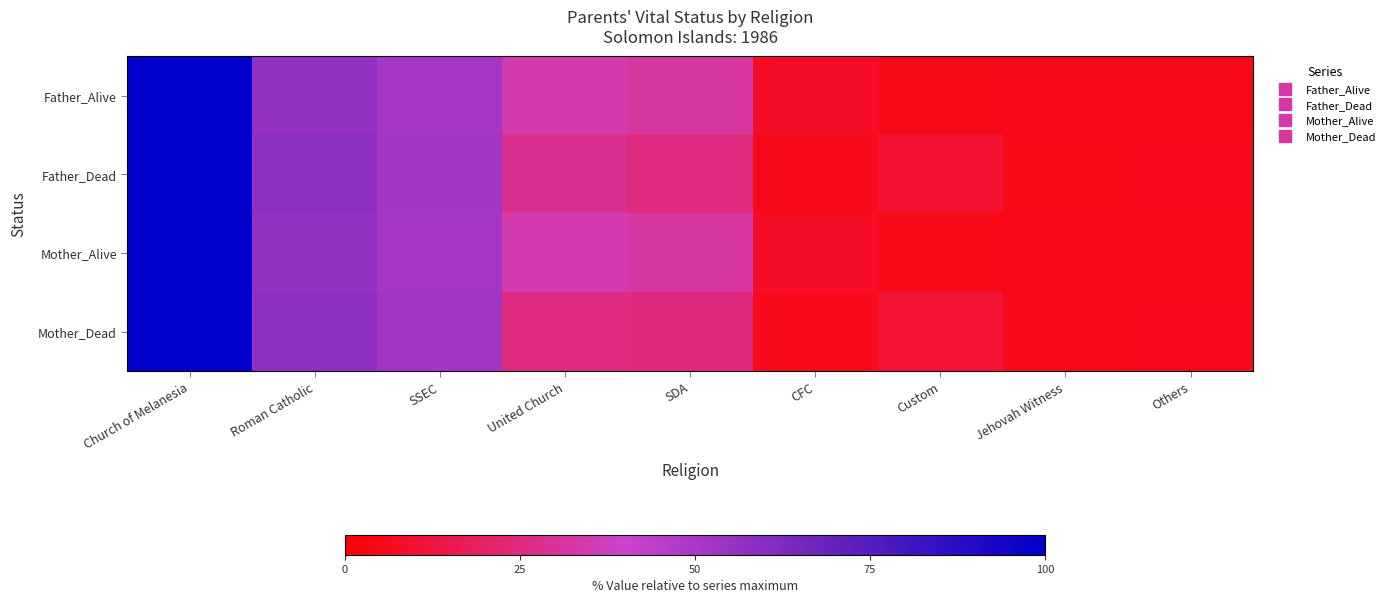

What is the minimum value shown in the chart?

4.8